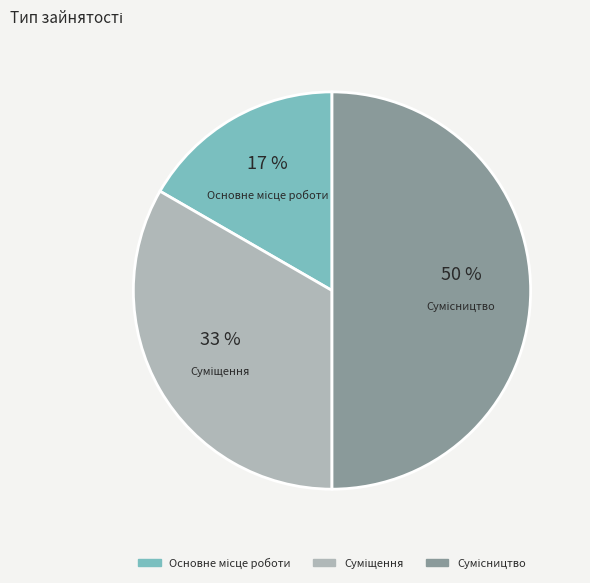

To the nearest percent, what is the average slice percentage?

33%